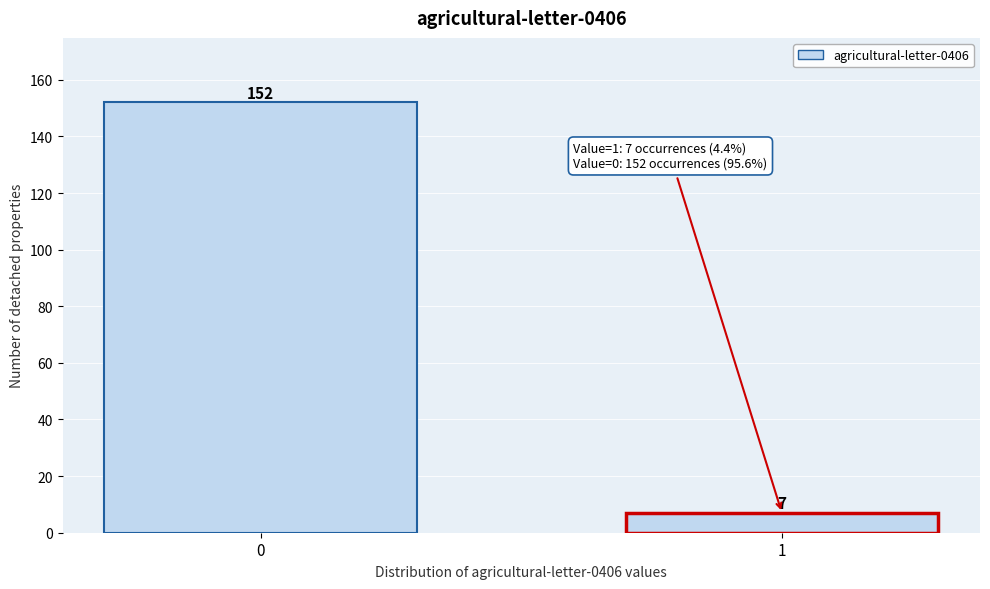

Reading right to left, transcribe all the data shown in this chart.

7	152